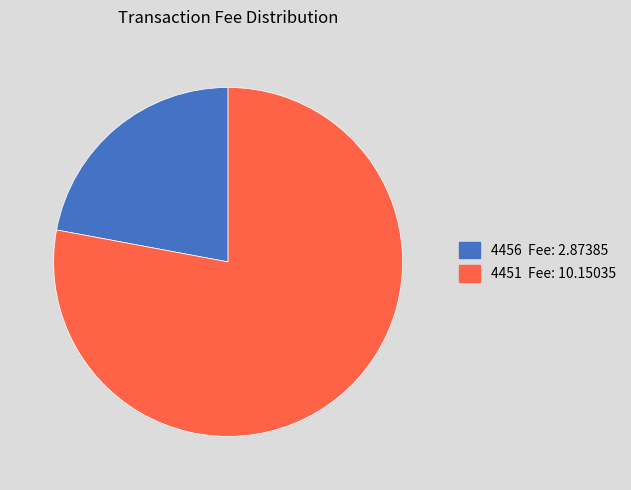

Is the sum of 4451 Fee: 10.15035 and 4456 Fee: 2.87385 greater than half?

Yes